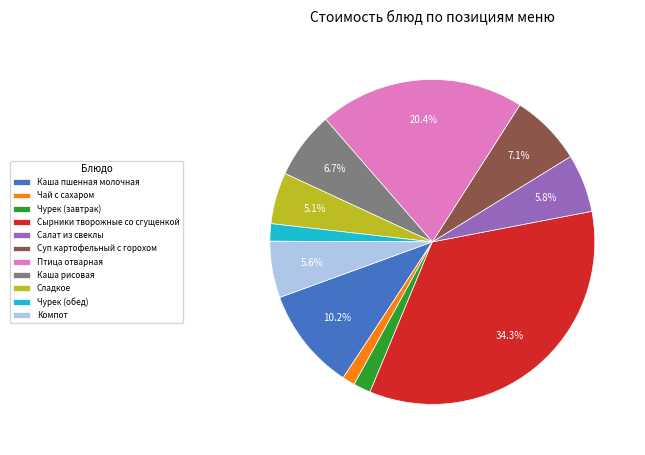

What is the ratio of the value at Салат из свеклы to the value at Каша рисовая?

0.9